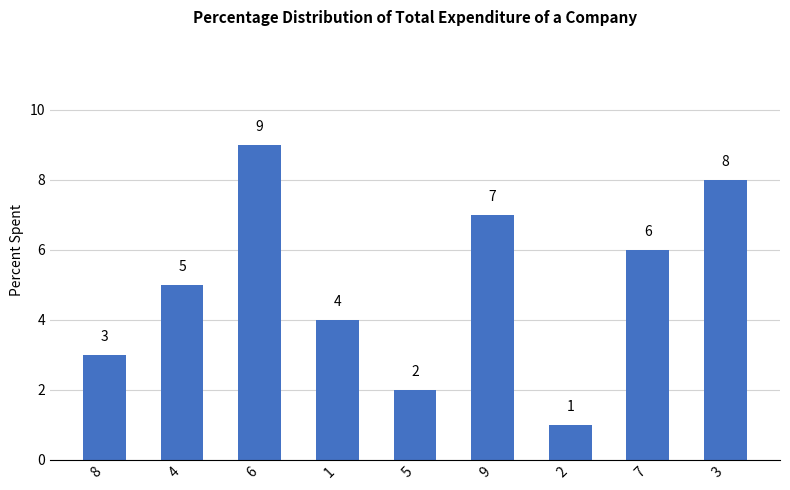

Count the values in the range 3 to 7.

5